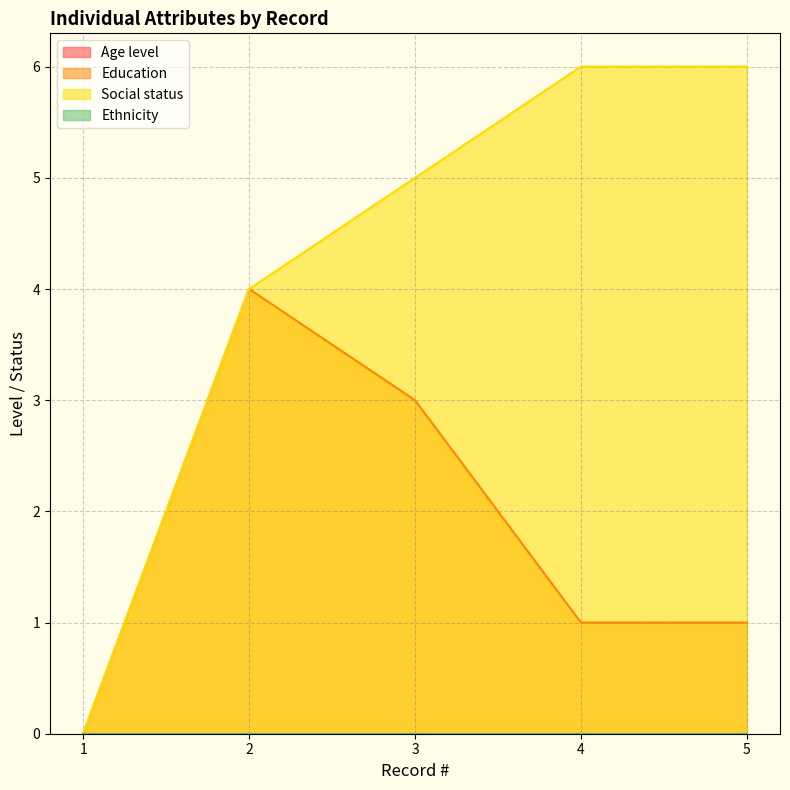

True or false: Education has a value of 5 at 2.

False